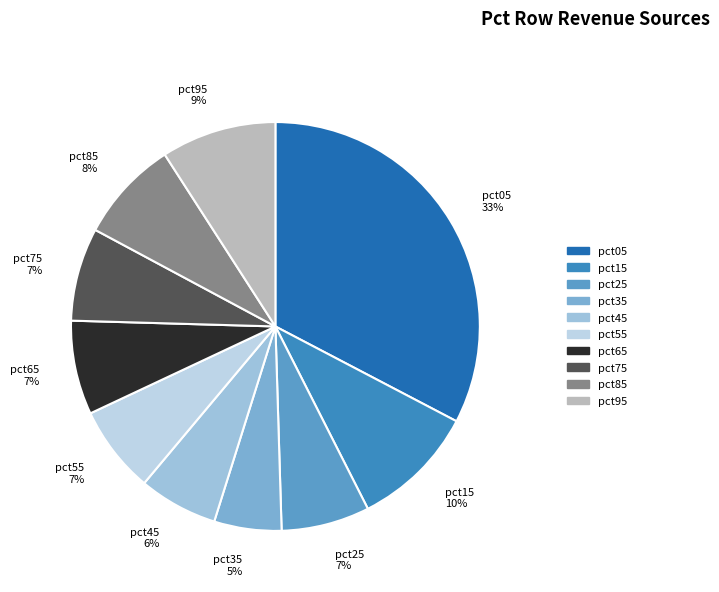

To the nearest percent, what is the average slice percentage?

10%